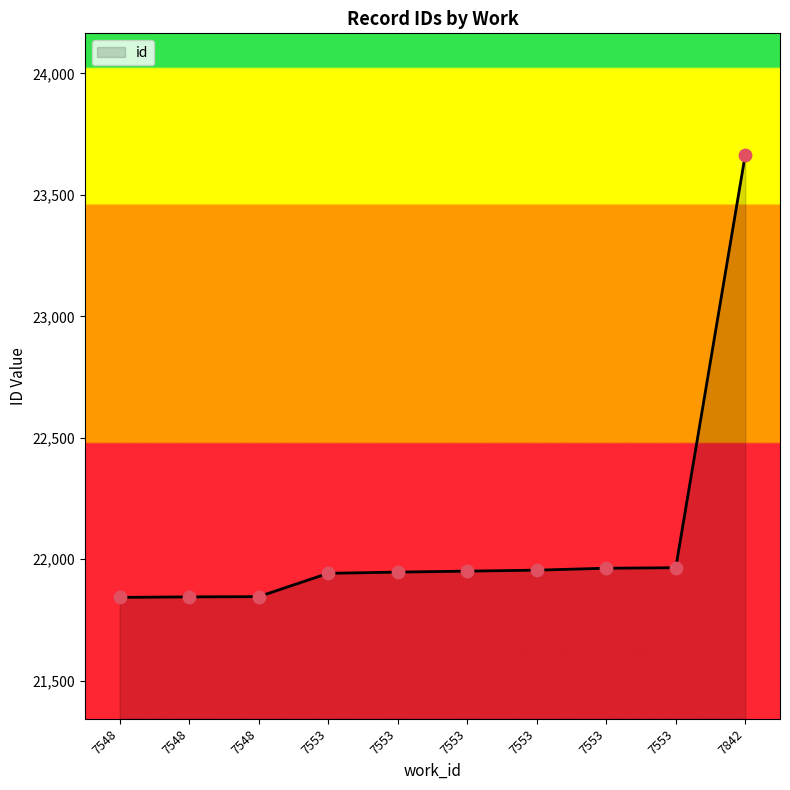

What is the change in value from 7553 to 7553?

+4